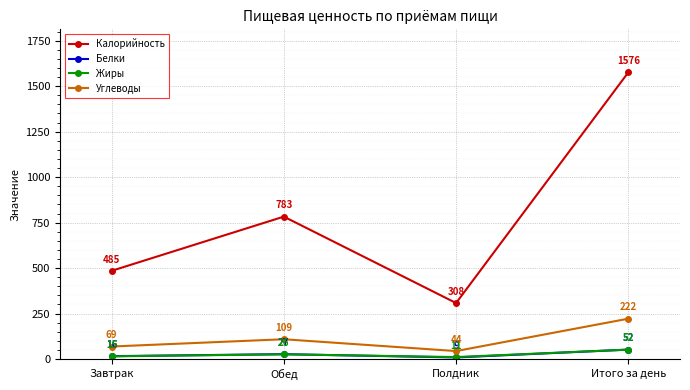

Read the Калорийность value at Итого за день.

1576